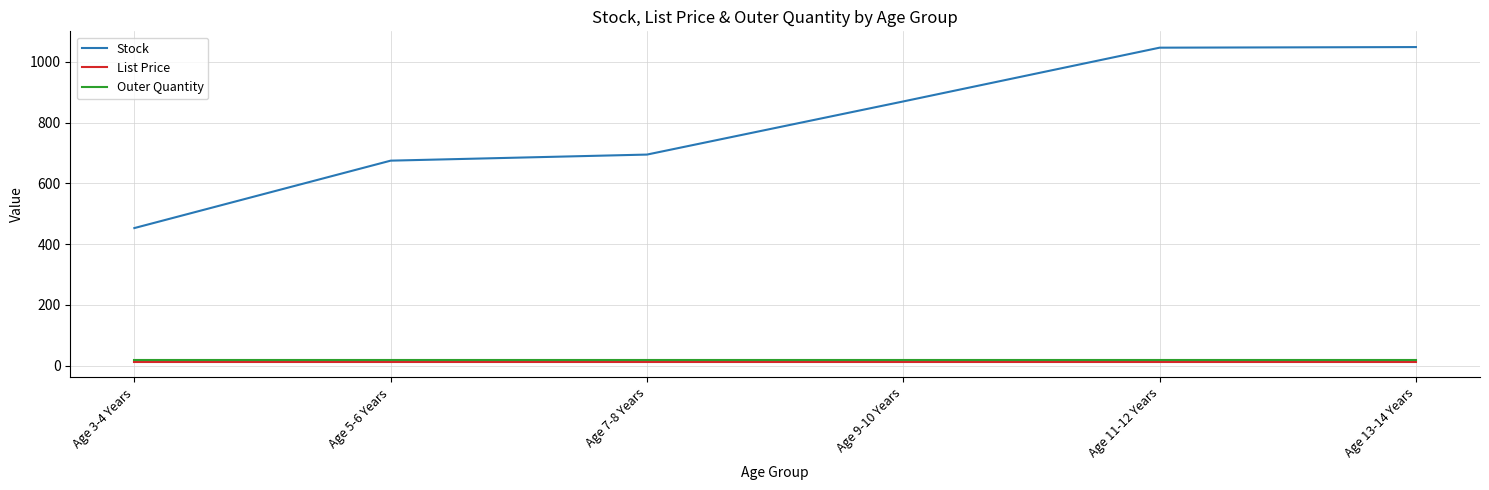

At how many categories does at least one series exceed 445?

6